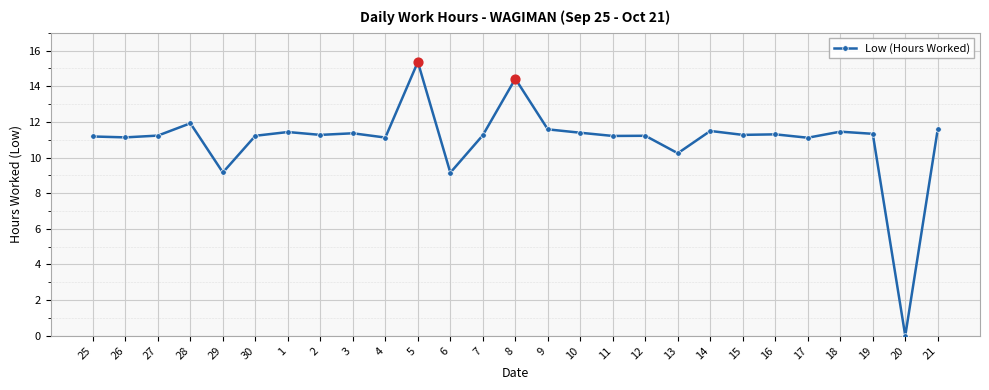

Which has a higher value, 20 or 2?

2